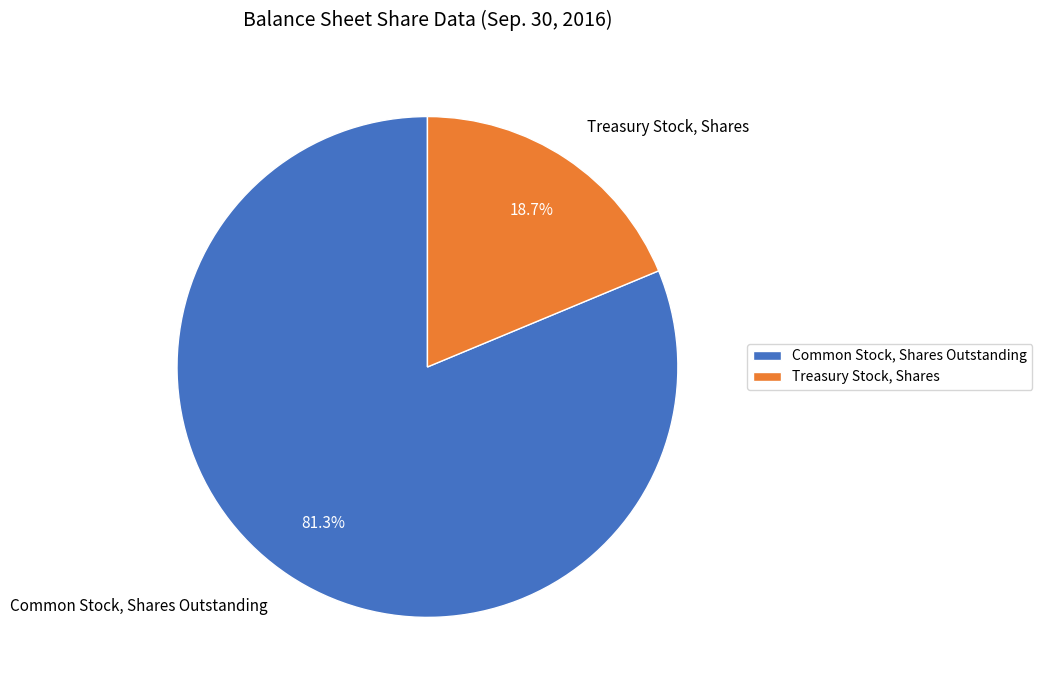

To the nearest percent, what is the average slice percentage?

50%